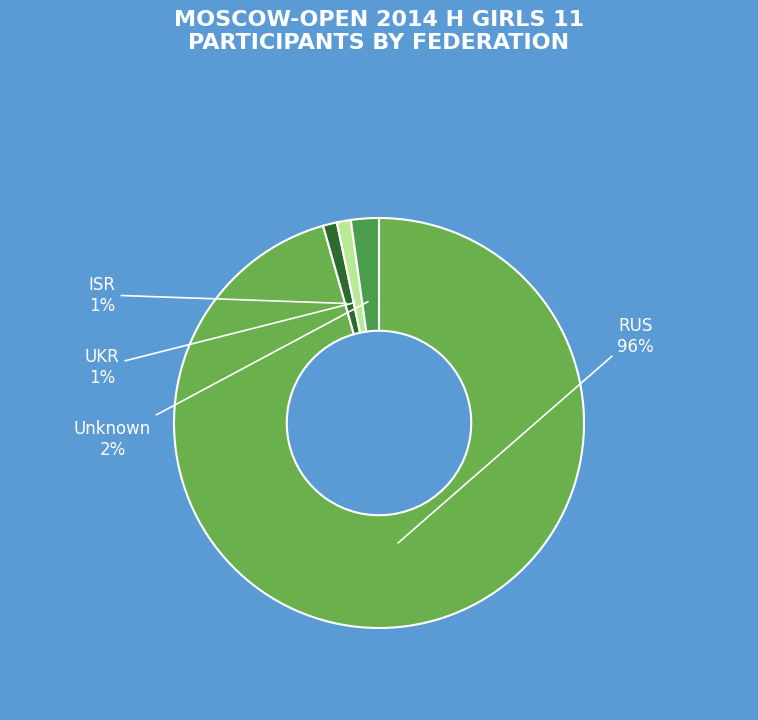

Do UKR and RUS together represent more than half of the pie?

Yes